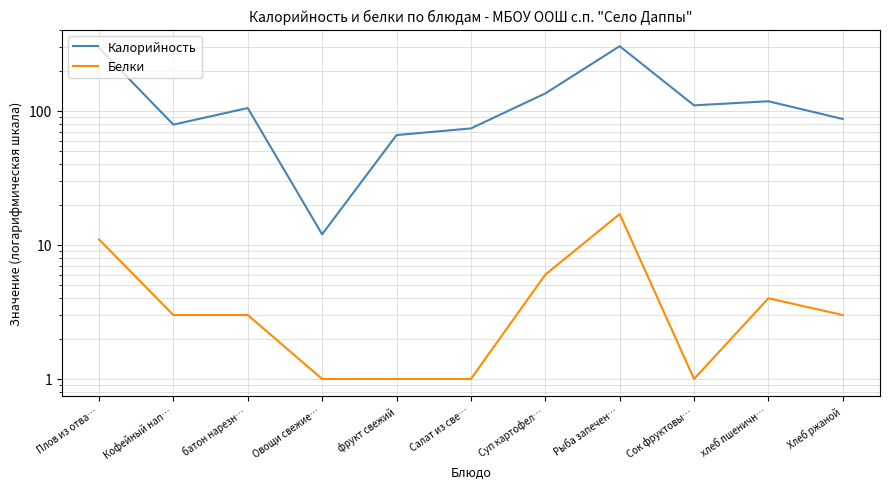

How many categories are shown in the chart?

11